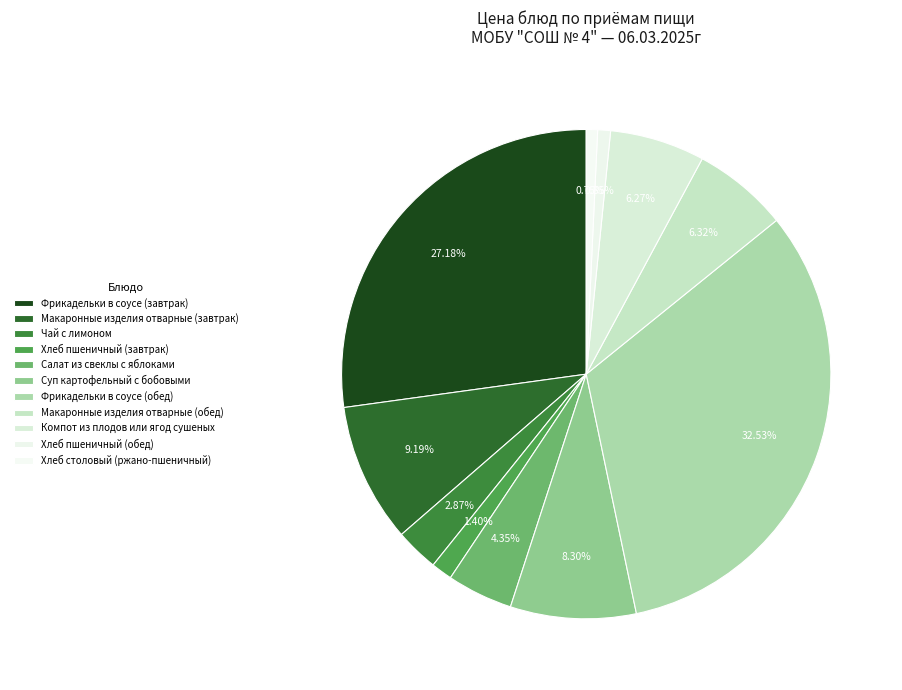

What is the ratio of the value at Макаронные изделия отварные (завтрак) to the value at Чай с лимоном?

3.2